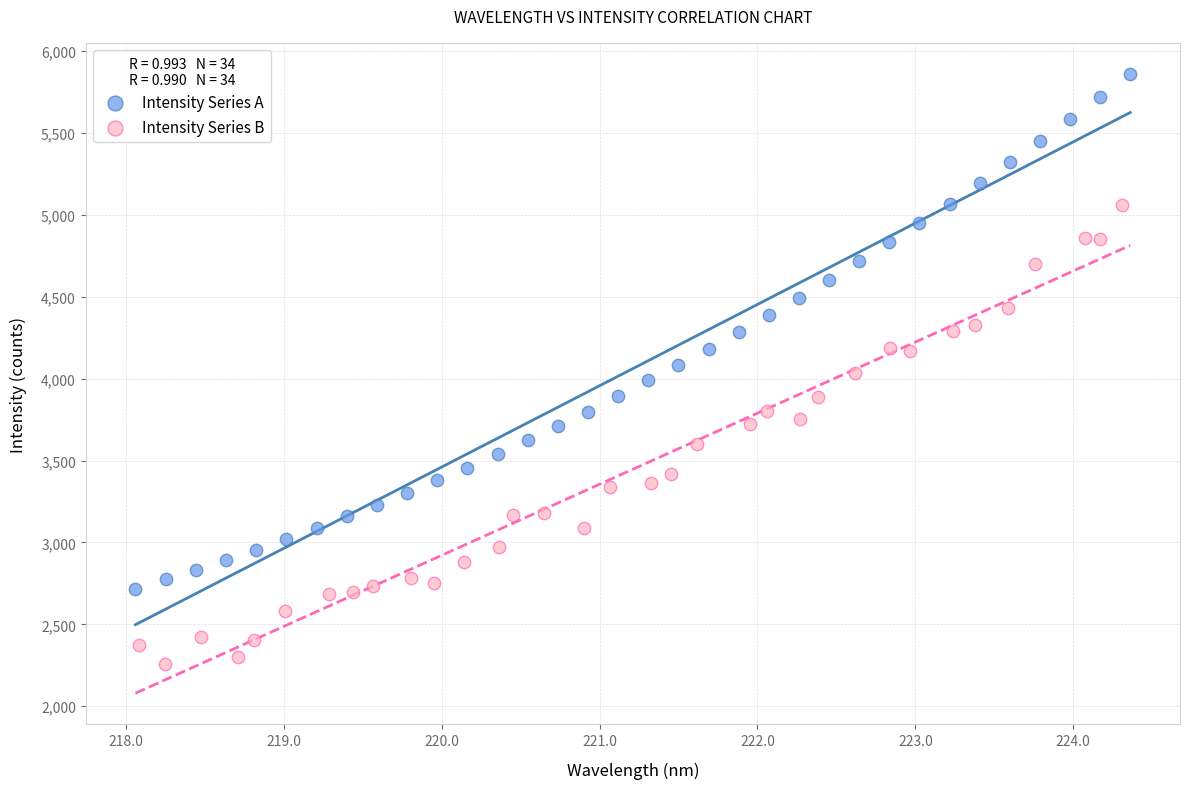

Which series reaches the minimum Y coordinate?

Intensity Series B